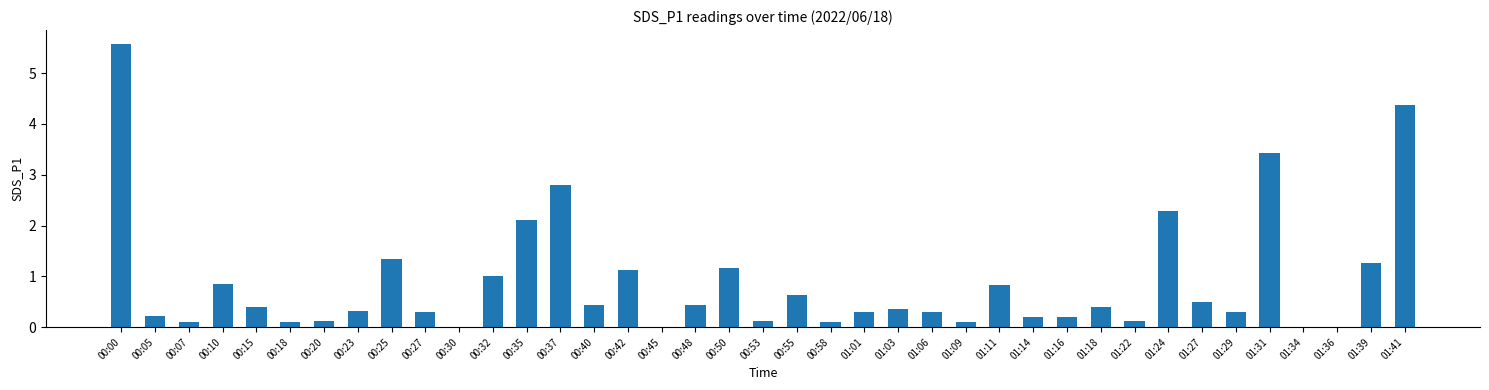

Where is the data nearest to the value 2?

00:35